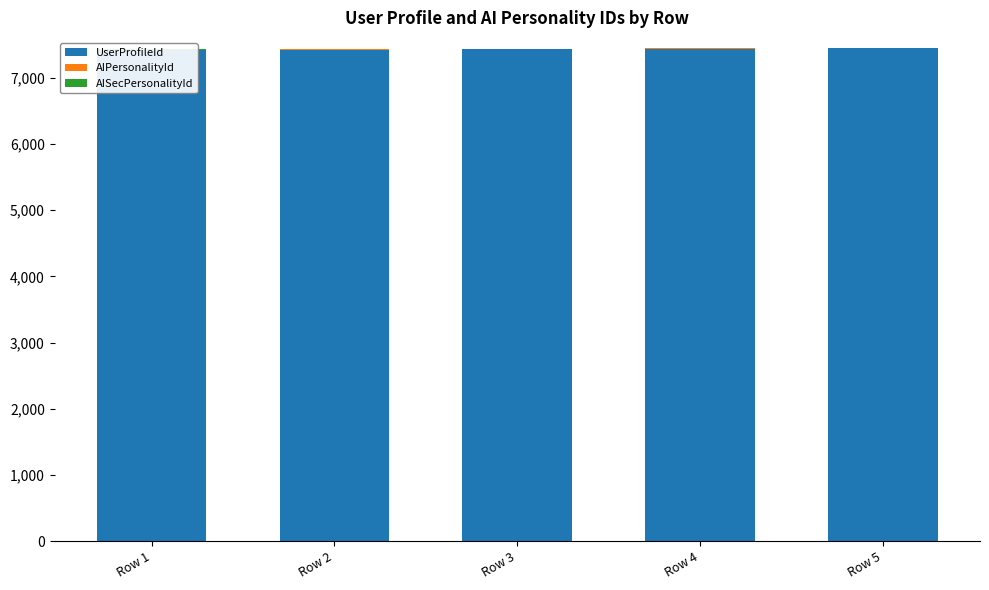

What is the average value of the AISecPersonalityId series?

5